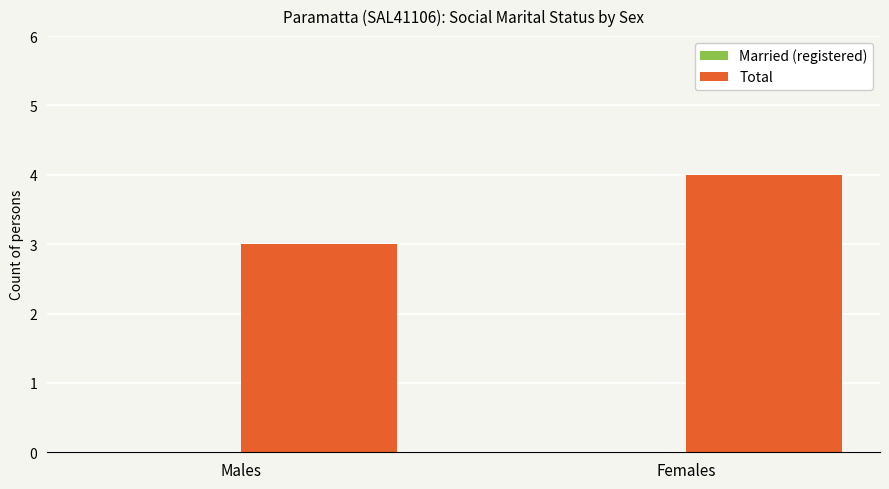

Count the number of categories in the chart.

2